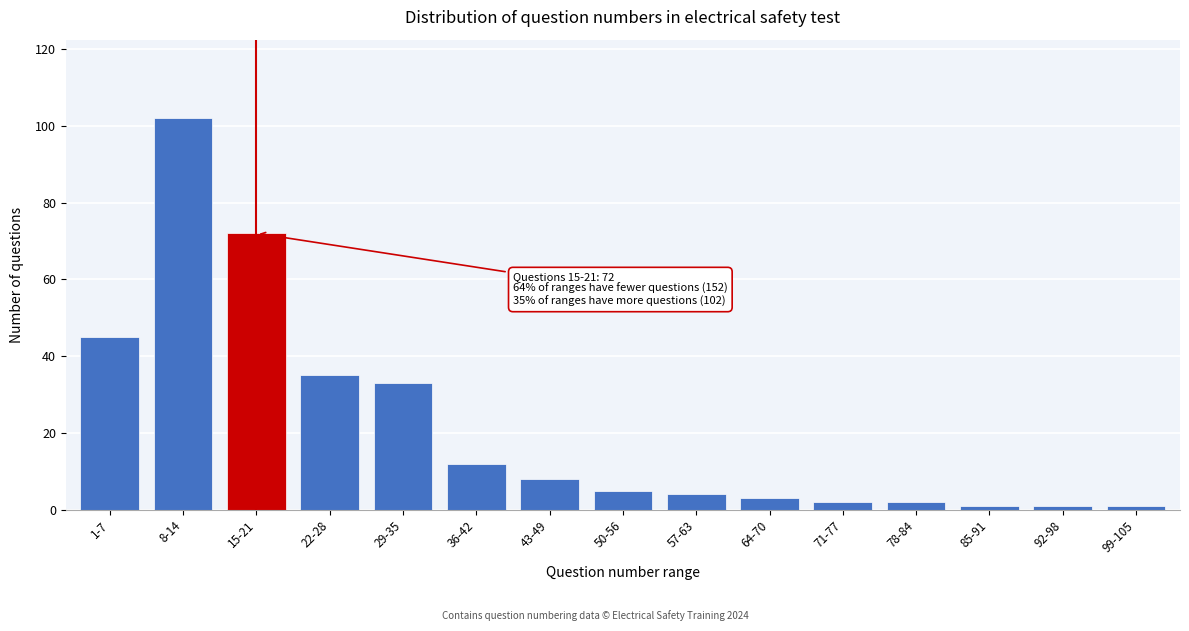

Reading left to right, extract all data points from this chart.

45	102	72	35	33	12	8	5	4	3	2	2	1	1	1